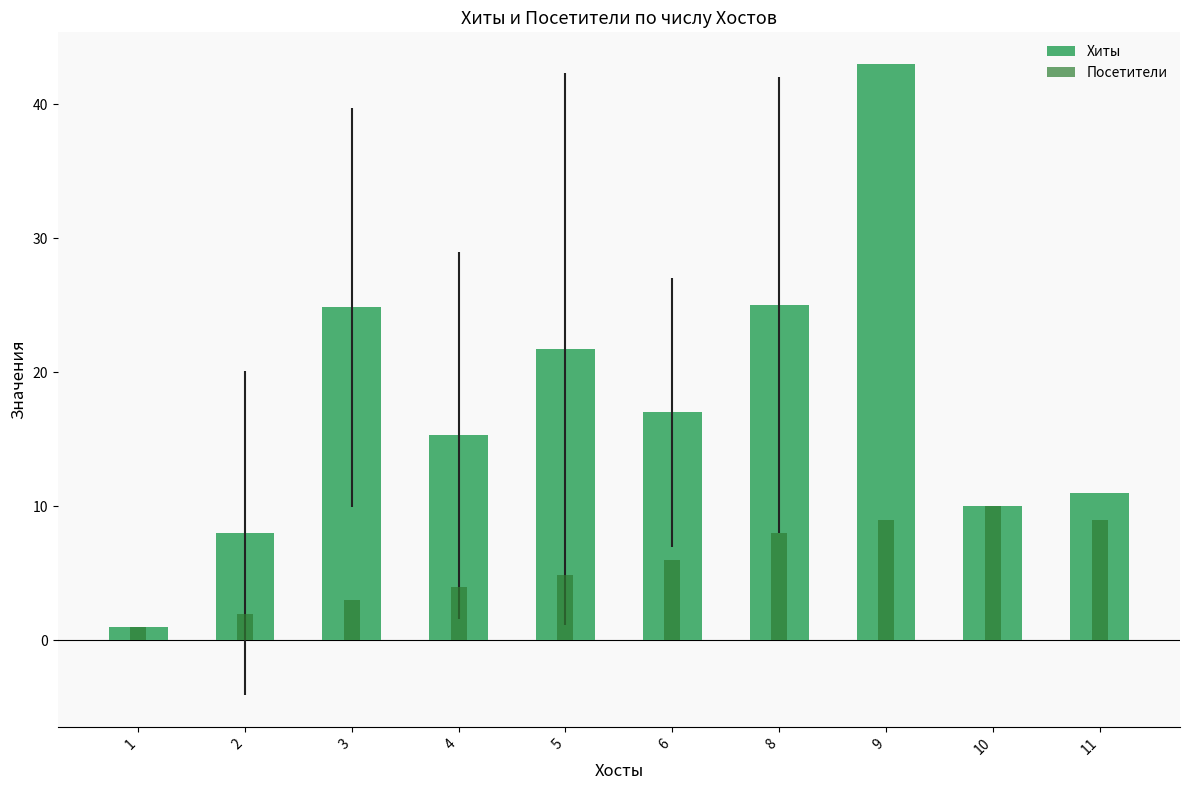

Reading left to right, extract all data points from this chart.

Хиты: 1.0	8.0	24.8	15.3	21.8	17.0	25.0	43.0	10.0	11.0
Посетители: 1.0	2.0	3.0	4.0	4.9	6.0	8.0	9.0	10.0	9.0